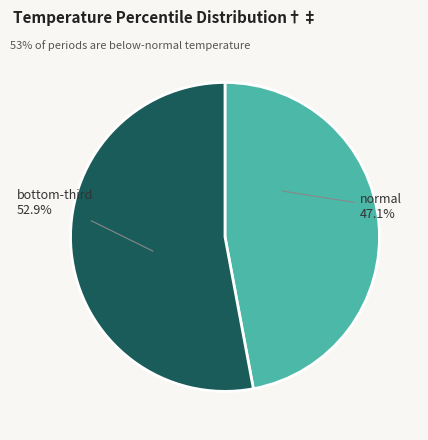

Which slice is the largest?

bottom-third